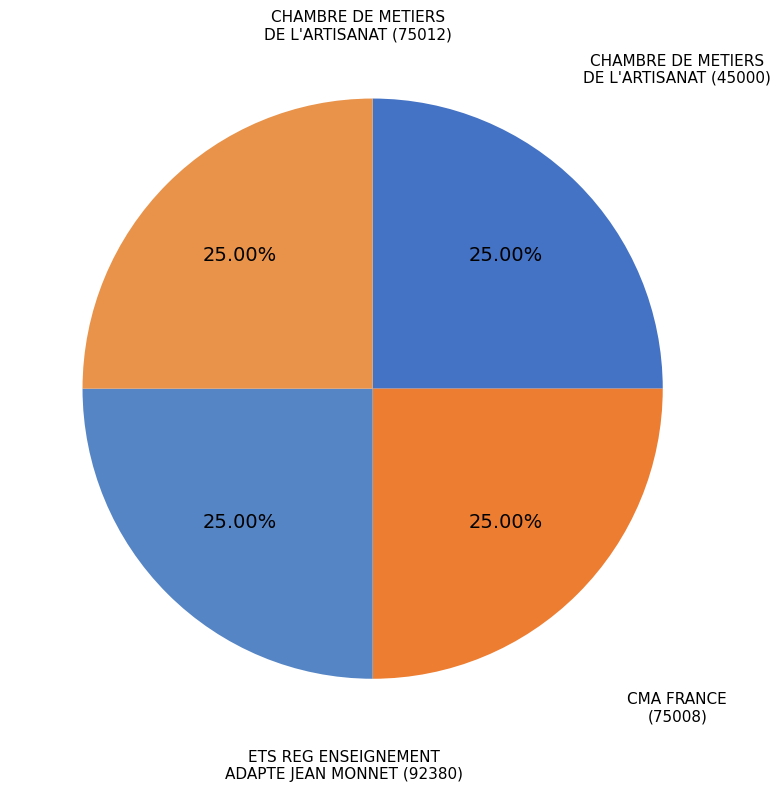

How many slices are in this pie chart?

4